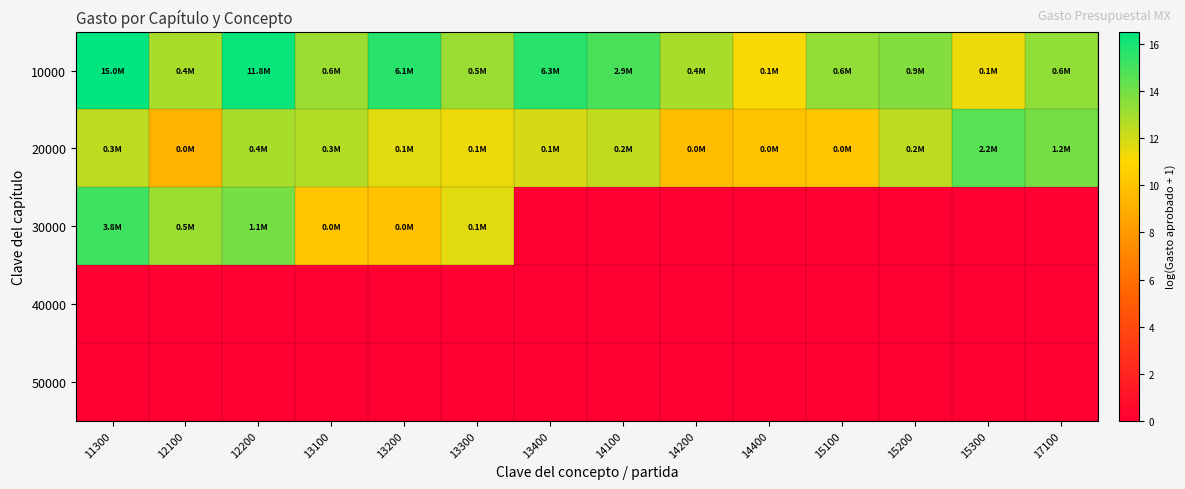

Which series has the largest range (max minus min)?

30000